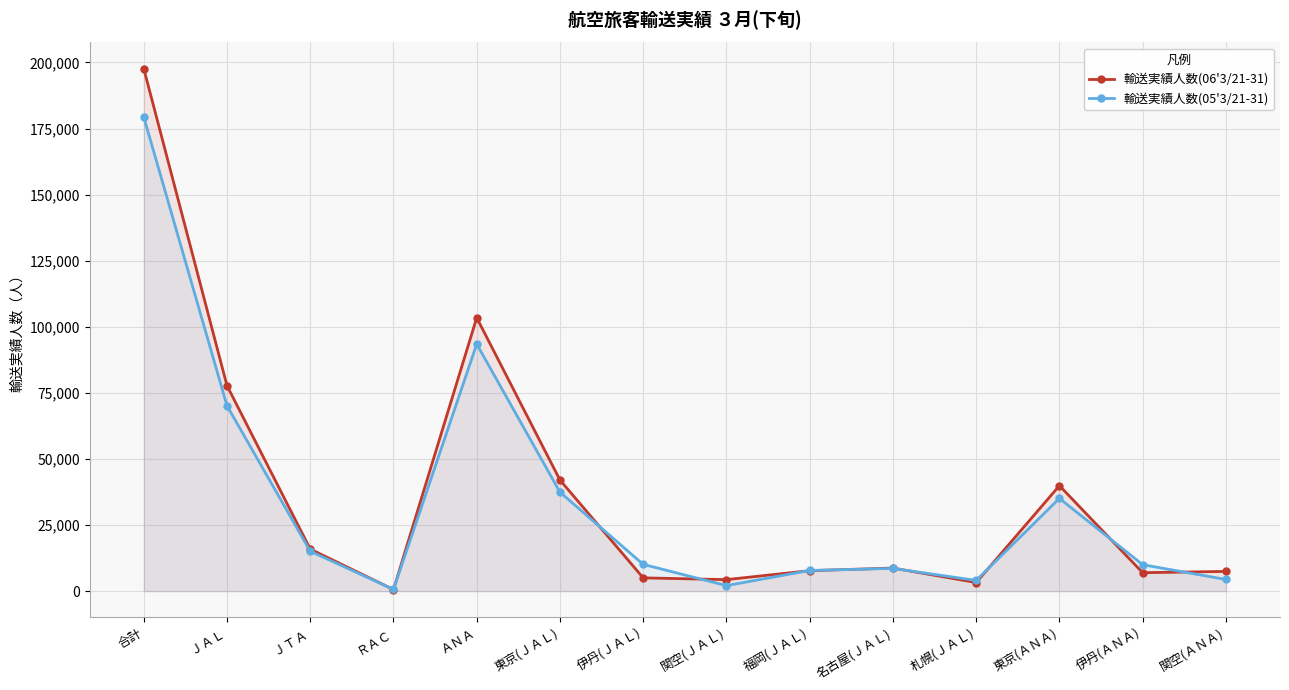

What position from the left is ＡＮＡ?

5